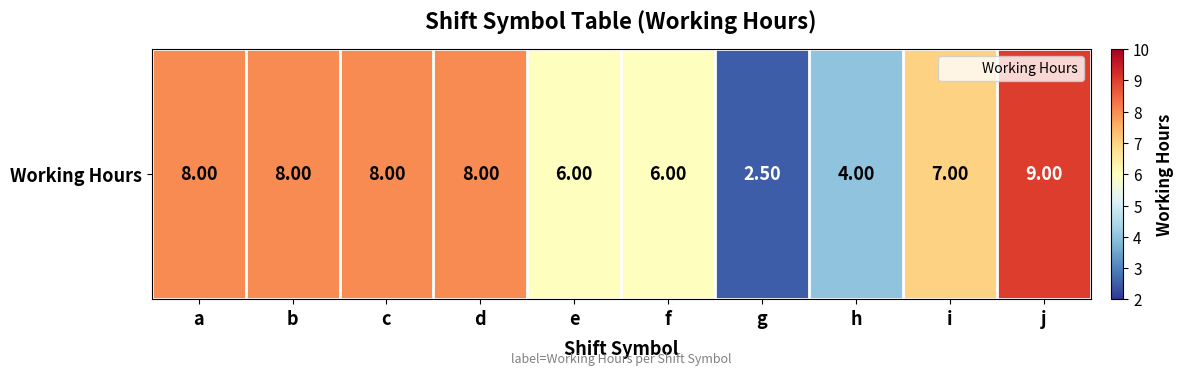

What is the change in value from h to i?

+3.0